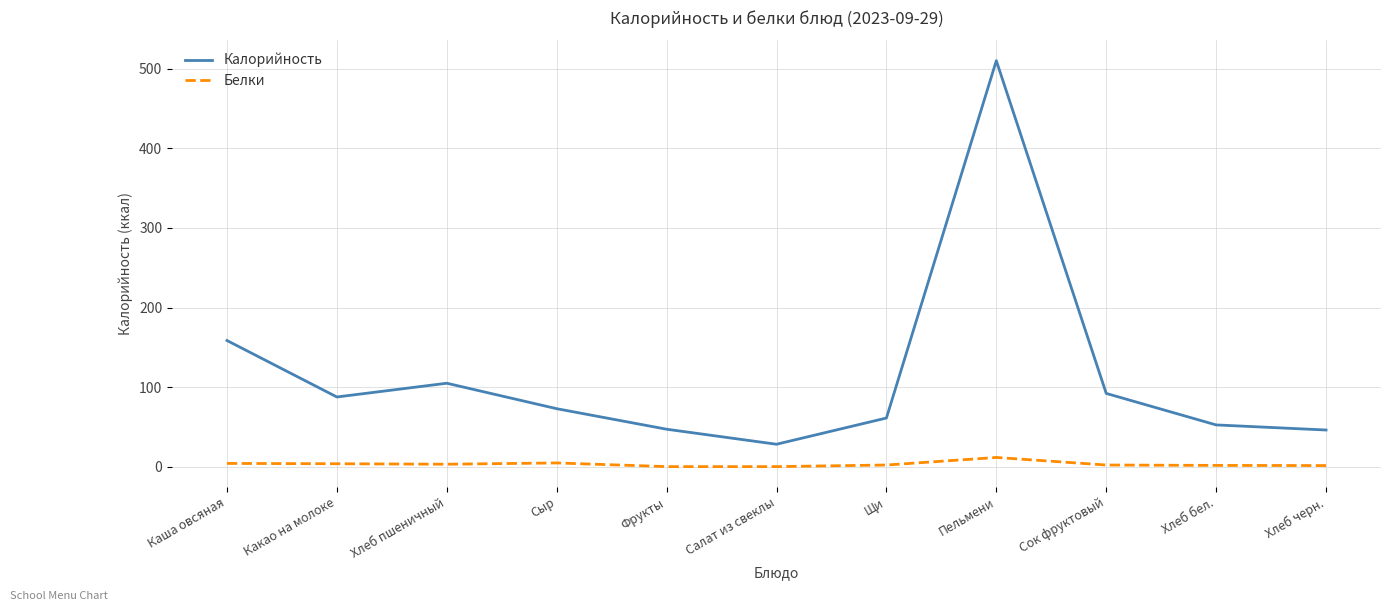

True or false: Калорийность and Белки intersect in this chart.

False